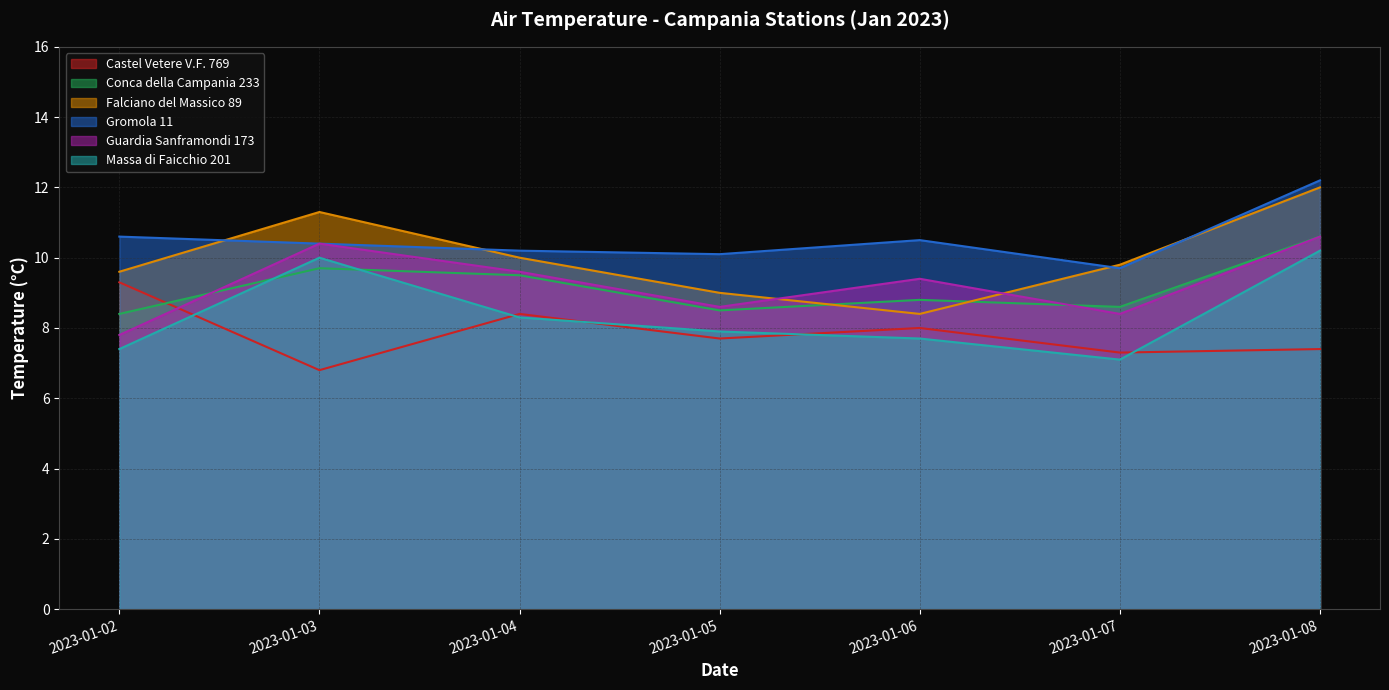

Reading left to right, transcribe all the data shown in this chart.

Castel Vetere V.F. 769: 2023-01-02=9.3	2023-01-03=6.8	2023-01-04=8.4	2023-01-05=7.7	2023-01-06=8.0	2023-01-07=7.3	2023-01-08=7.4
Conca della Campania 233: 2023-01-02=8.4	2023-01-03=9.7	2023-01-04=9.5	2023-01-05=8.5	2023-01-06=8.8	2023-01-07=8.6	2023-01-08=10.6
Falciano del Massico 89: 2023-01-02=9.6	2023-01-03=11.3	2023-01-04=10.0	2023-01-05=9.0	2023-01-06=8.4	2023-01-07=9.8	2023-01-08=12.0
Gromola 11: 2023-01-02=10.6	2023-01-03=10.4	2023-01-04=10.2	2023-01-05=10.1	2023-01-06=10.5	2023-01-07=9.7	2023-01-08=12.2
Guardia Sanframondi 173: 2023-01-02=7.8	2023-01-03=10.4	2023-01-04=9.6	2023-01-05=8.6	2023-01-06=9.4	2023-01-07=8.4	2023-01-08=10.6
Massa di Faicchio 201: 2023-01-02=7.4	2023-01-03=10.0	2023-01-04=8.3	2023-01-05=7.9	2023-01-06=7.7	2023-01-07=7.1	2023-01-08=10.2